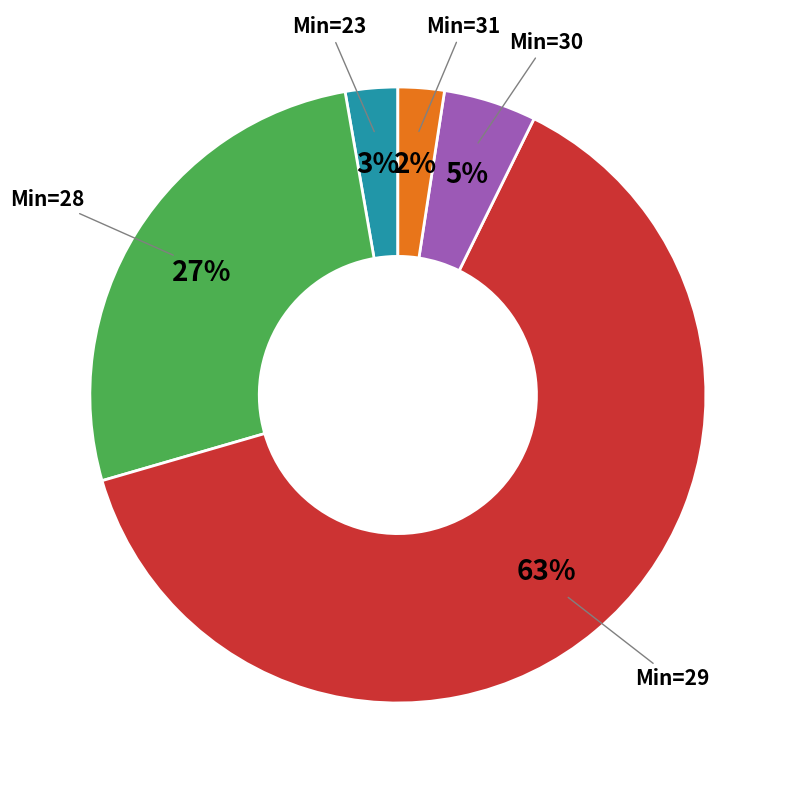

Does any single category account for the majority?

Yes